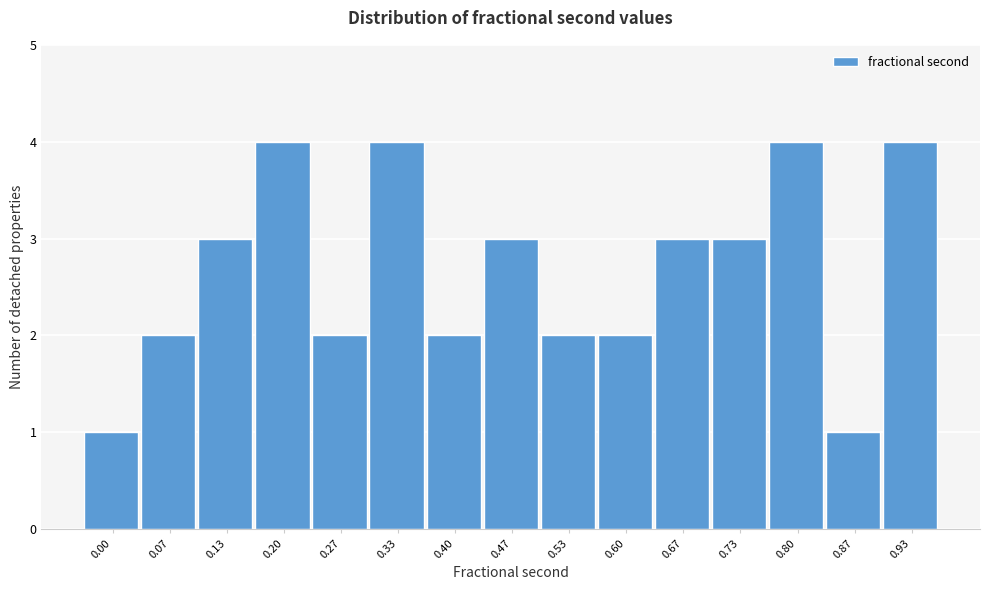

Reading left to right, transcribe all the data shown in this chart.

1	2	3	4	2	4	2	3	2	2	3	3	4	1	4